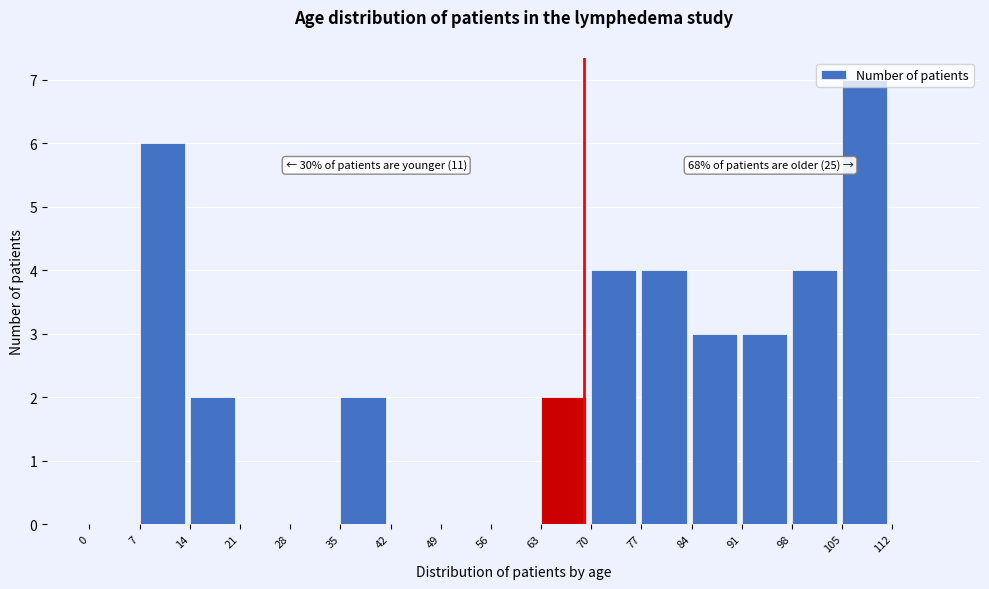

Which range on the x-axis has the tallest bar?

105 to 112